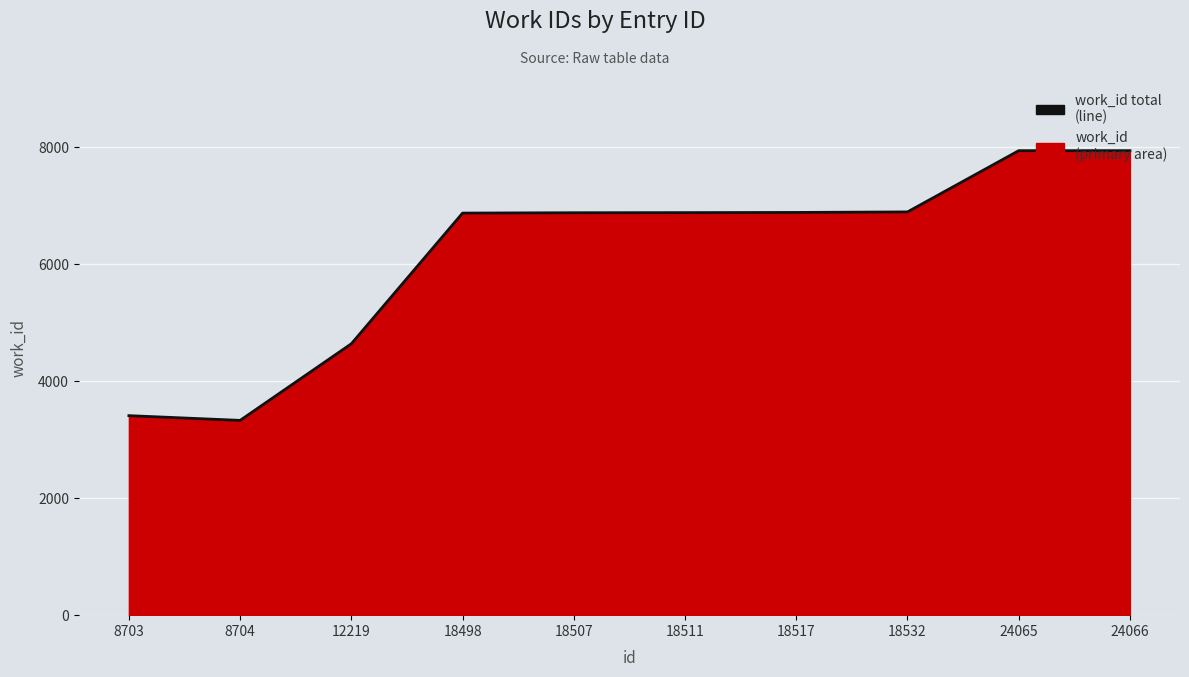

List the labels in order of value, smallest first.

8704, 8703, 12219, 18498, 18507, 18511, 18517, 18532, 24065, 24066